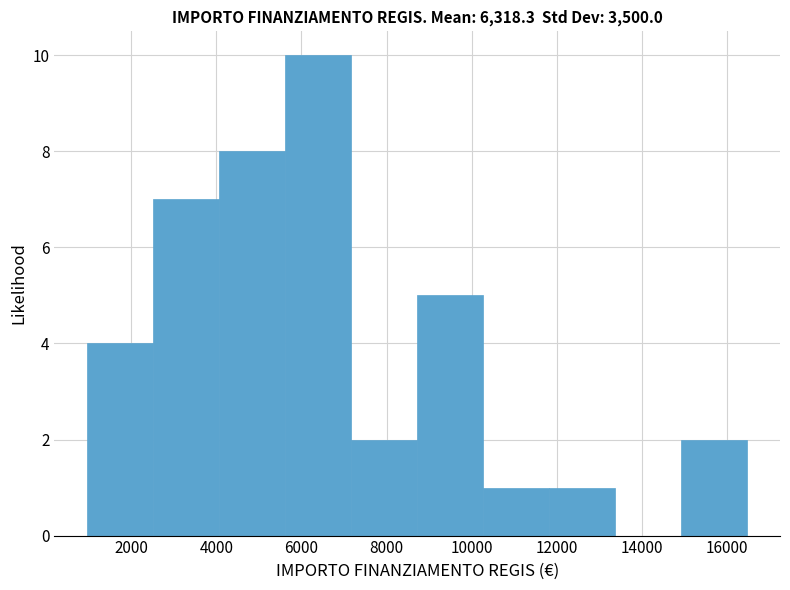

Reading left to right, list every bar in this chart as the range it spans on the x-axis followed by its height. Neither the bar edges nor the heights are printed on the chart, so give them approximately, as read against the axes.

1000 to 2600: 4
2600 to 4000: 7
4000 to 5600: 8
5600 to 7200: 10
7200 to 8800: 2
8800 to 10200: 5
10200 to 11800: 1
11800 to 13400: 1
13400 to 15000: 0
15000 to 16400: 2